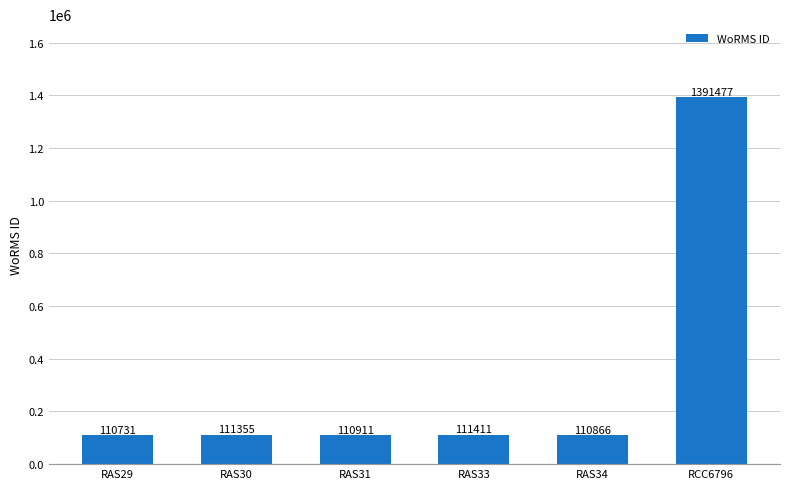

The chart shows a value of 31730 at RAS31. True or false?

False